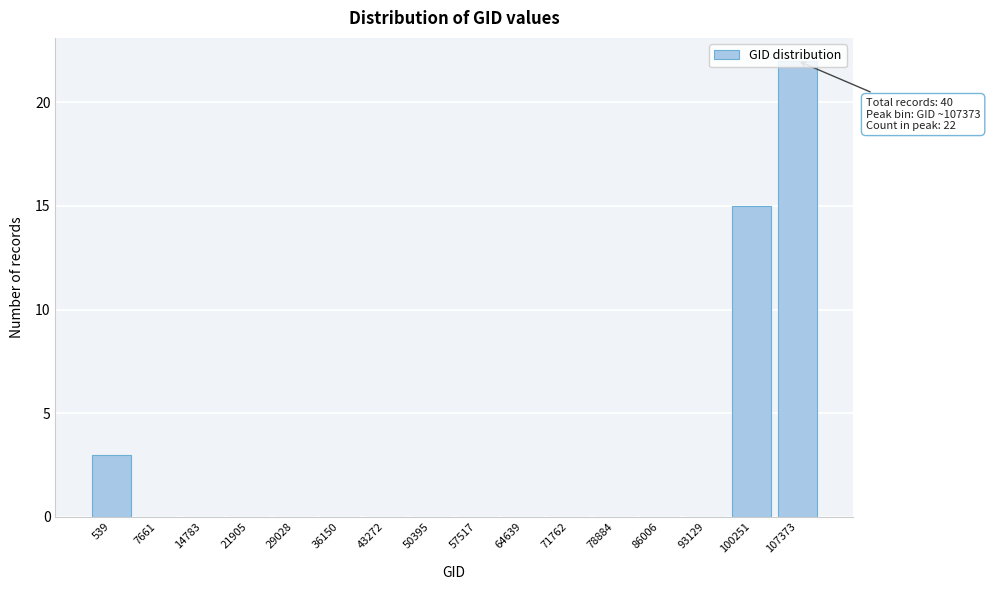

What value does the data have at 100251, to the nearest 5?

15